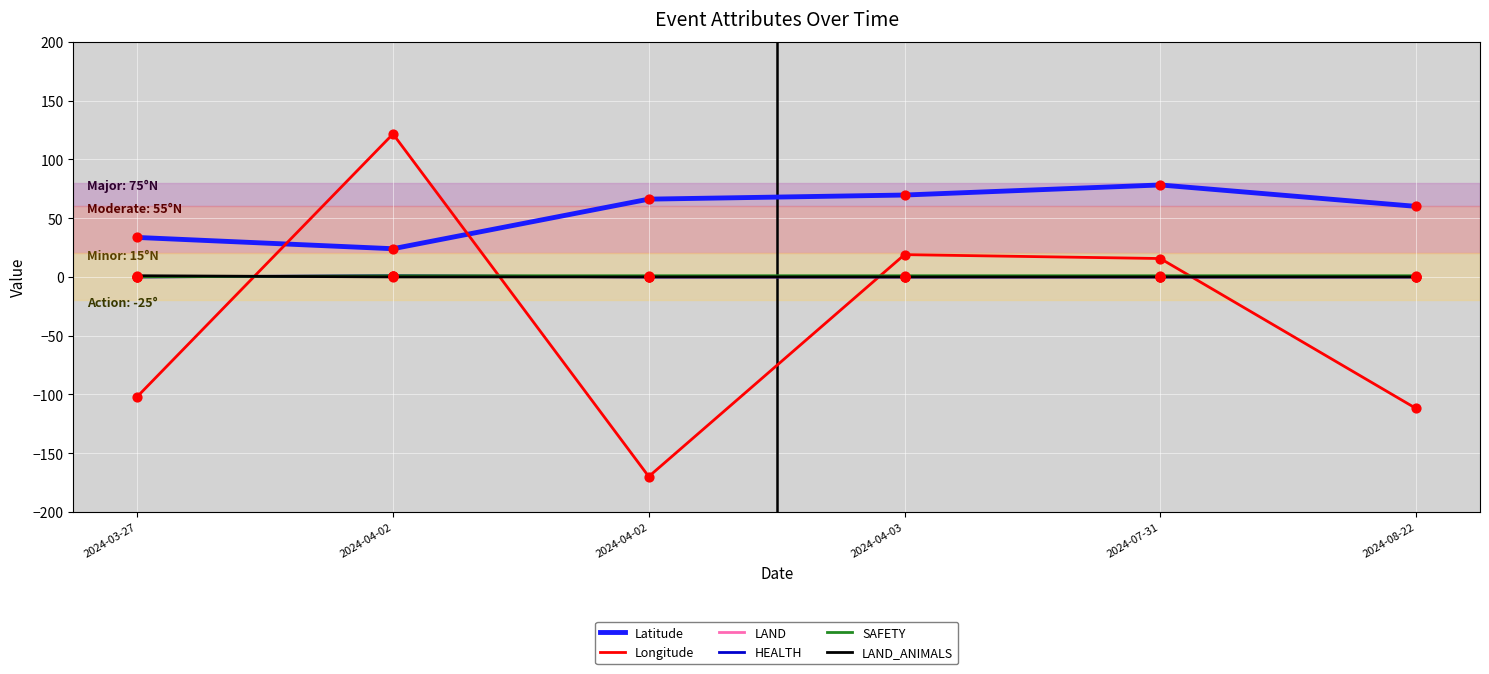

At which category is the sum across all series the highest?

2024-04-02